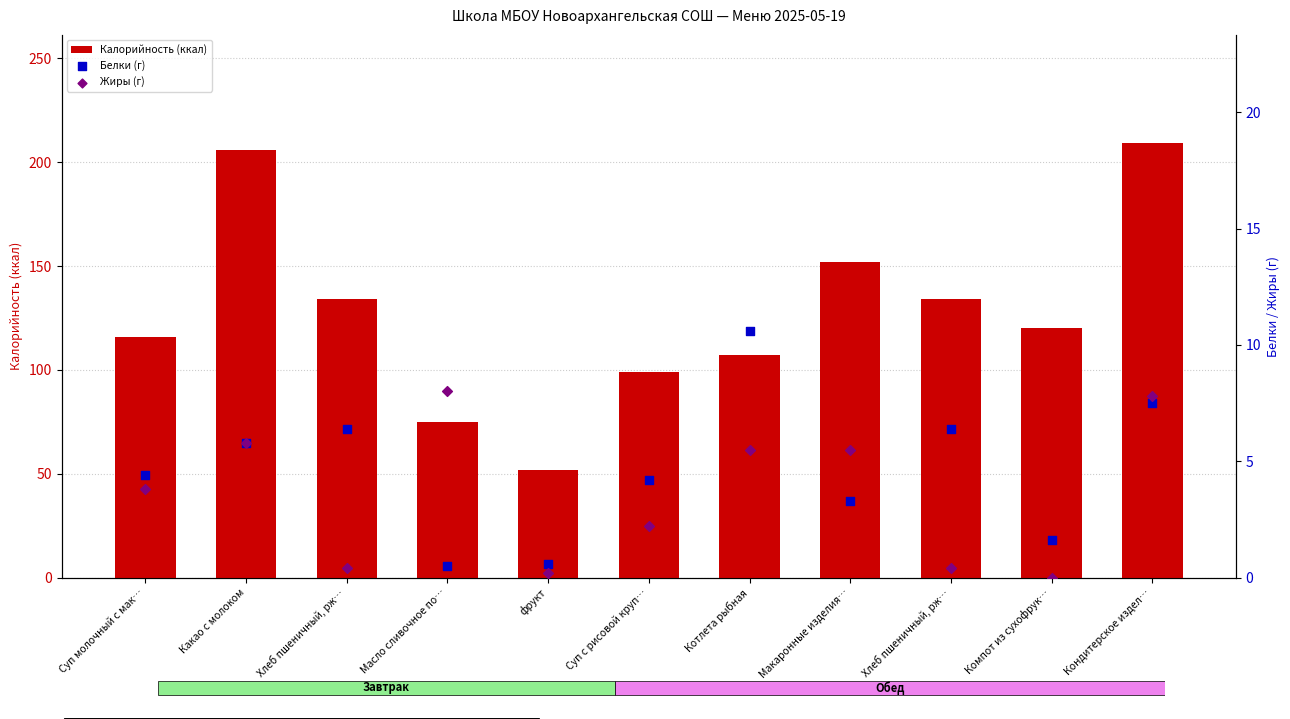

Which series has the largest total across all categories?

Калорийность (ккал)